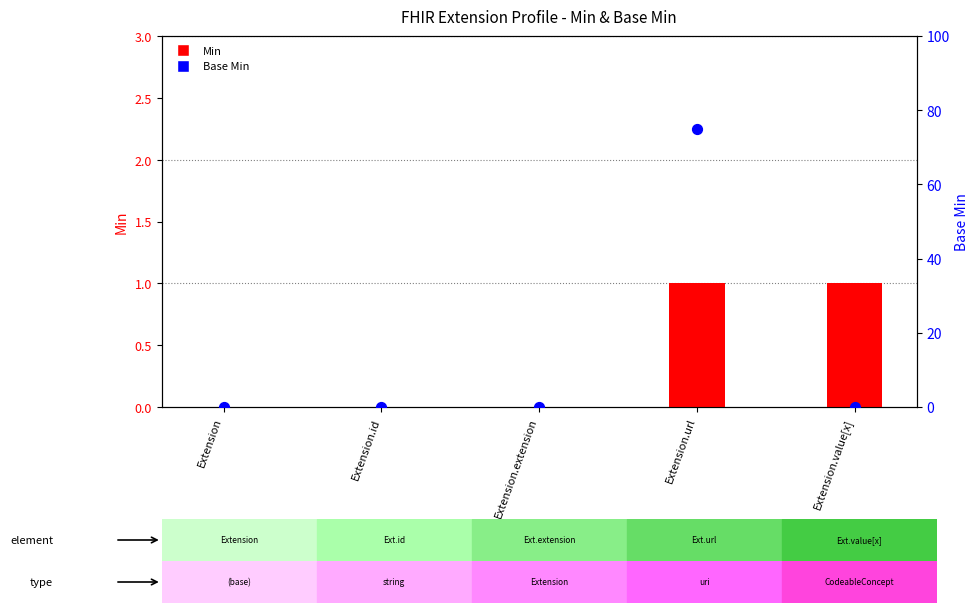

Which series contains the lowest Y value?

Min